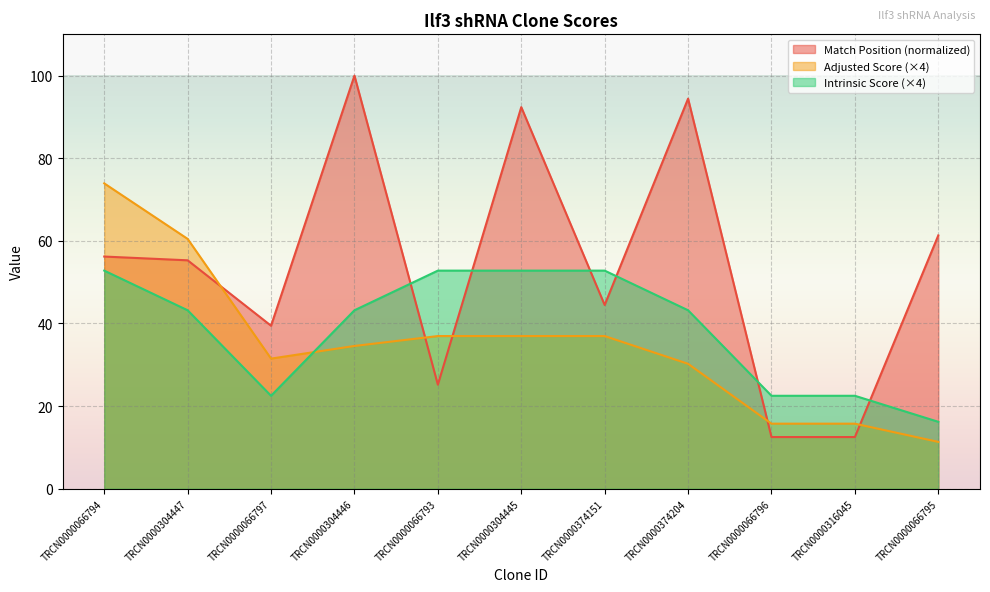

What is the average value of the Intrinsic Score series?

38.6